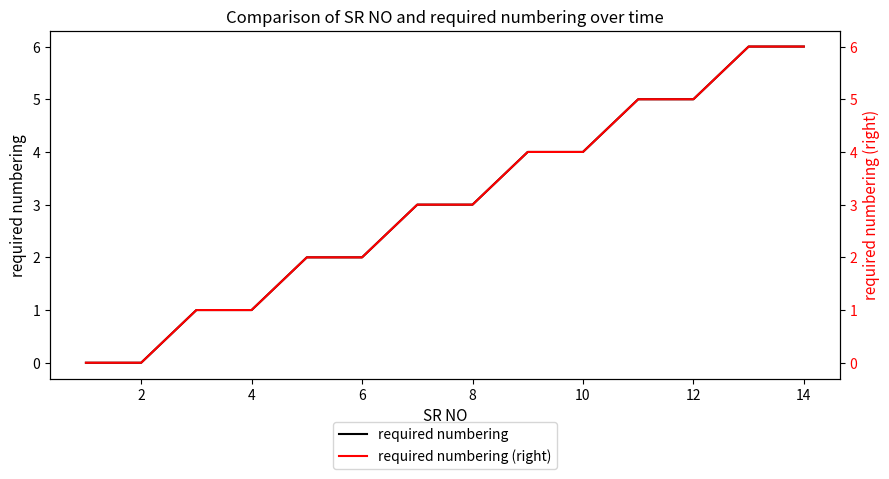

The required numbering series shows 0 at 2. True or false?

True